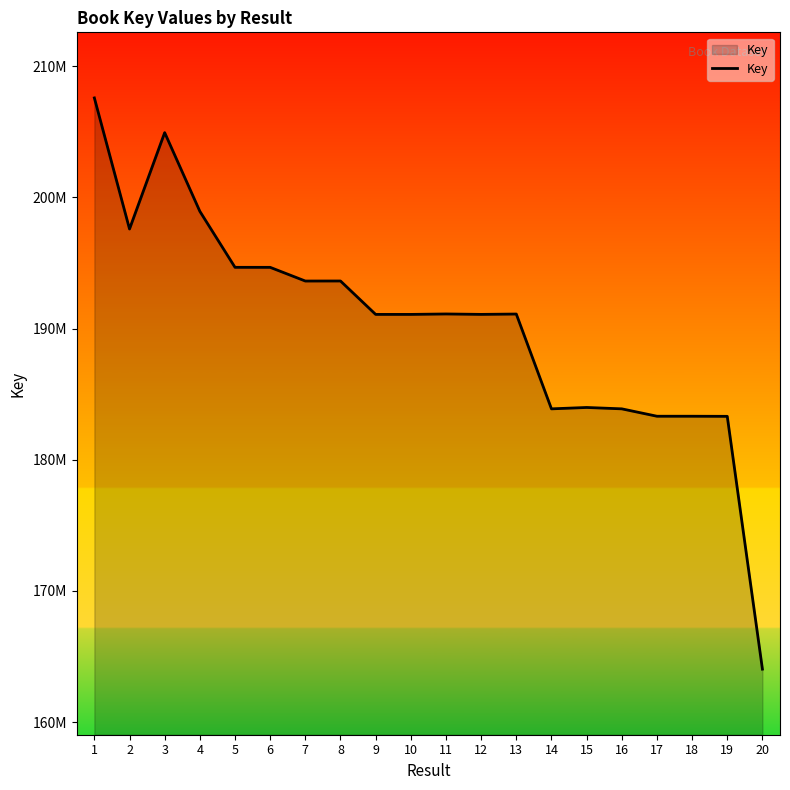

List the labels in order of value, smallest first.

20, 19, 18, 17, 14, 16, 15, 10, 9, 12, 13, 11, 7, 8, 6, 5, 2, 4, 3, 1